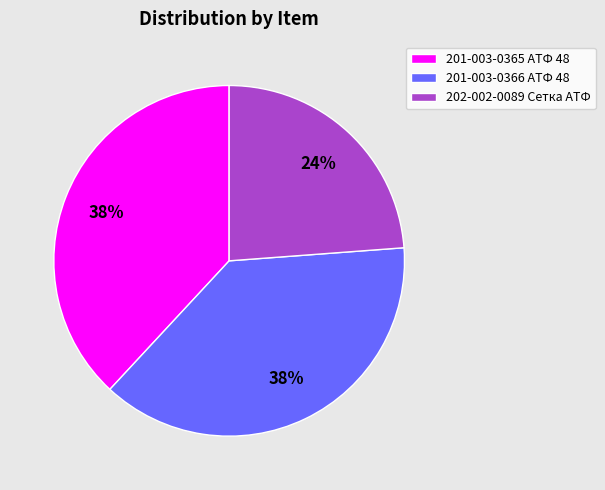

How many segments does this pie chart have?

3